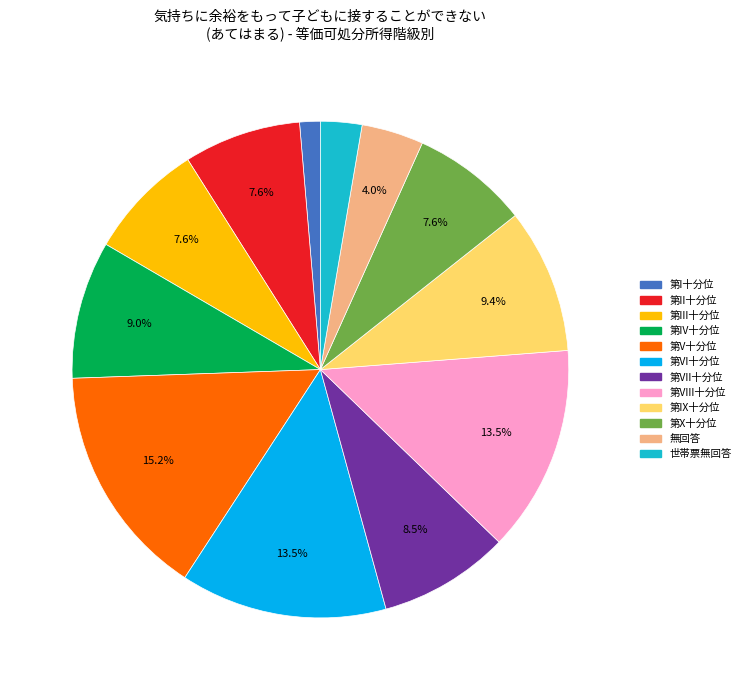

Does 世帯票無回答 account for over 50% of the chart?

No